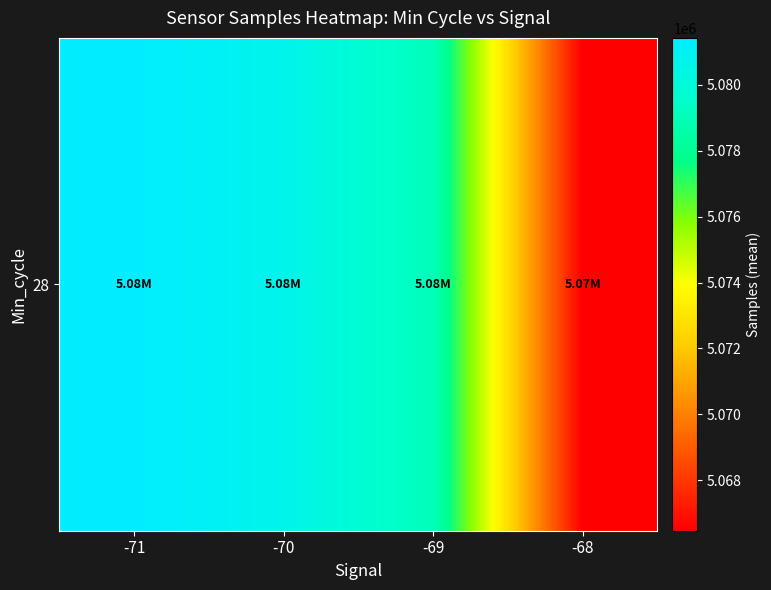

At which label does the data first exceed 5080688?

-71